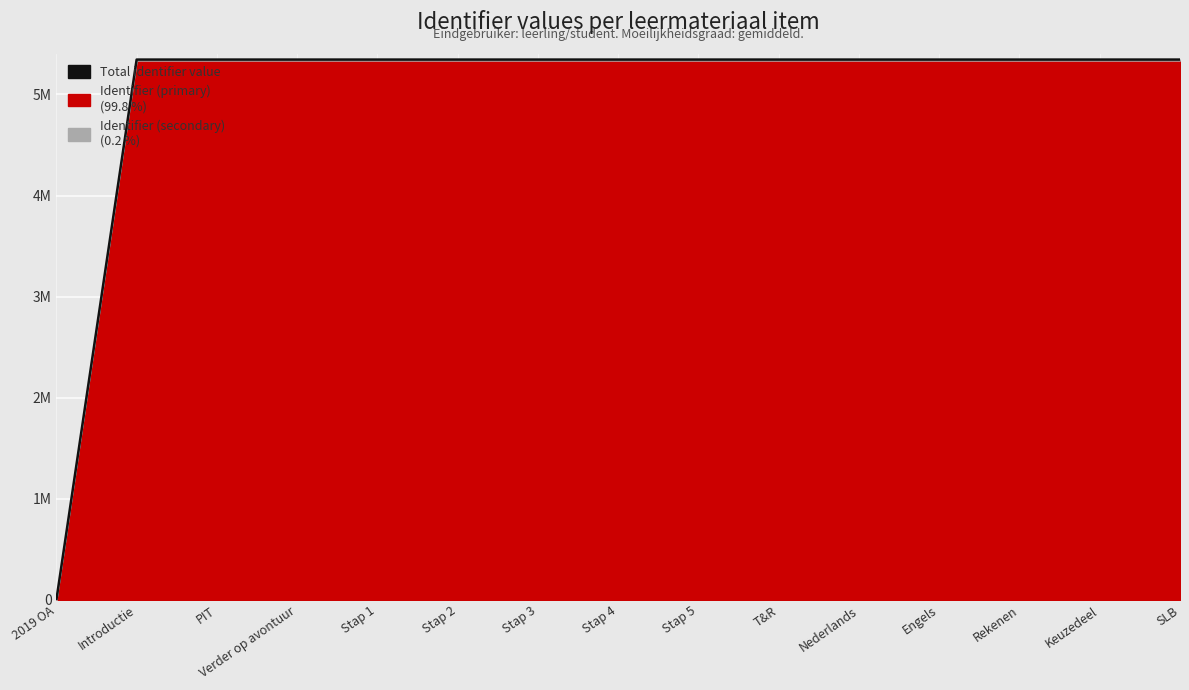

How many positive values are there?

14